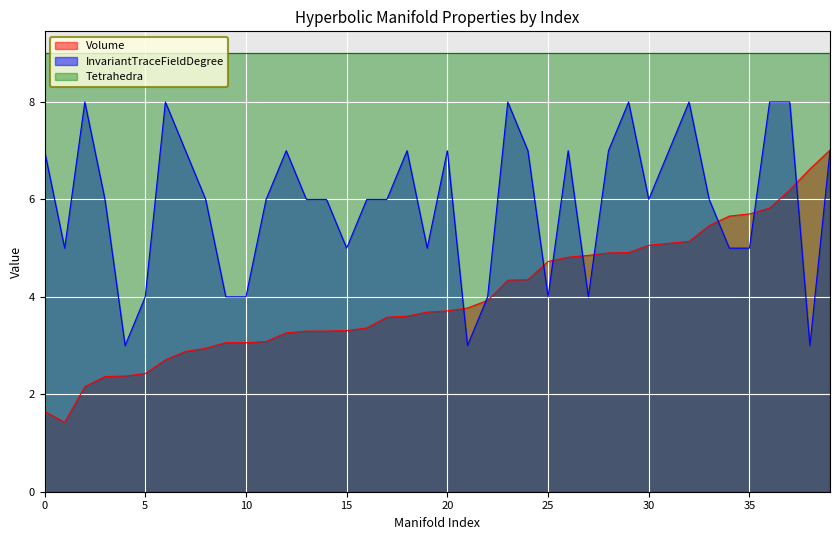

Is it true that Volume equals 1.6 at 0?

True